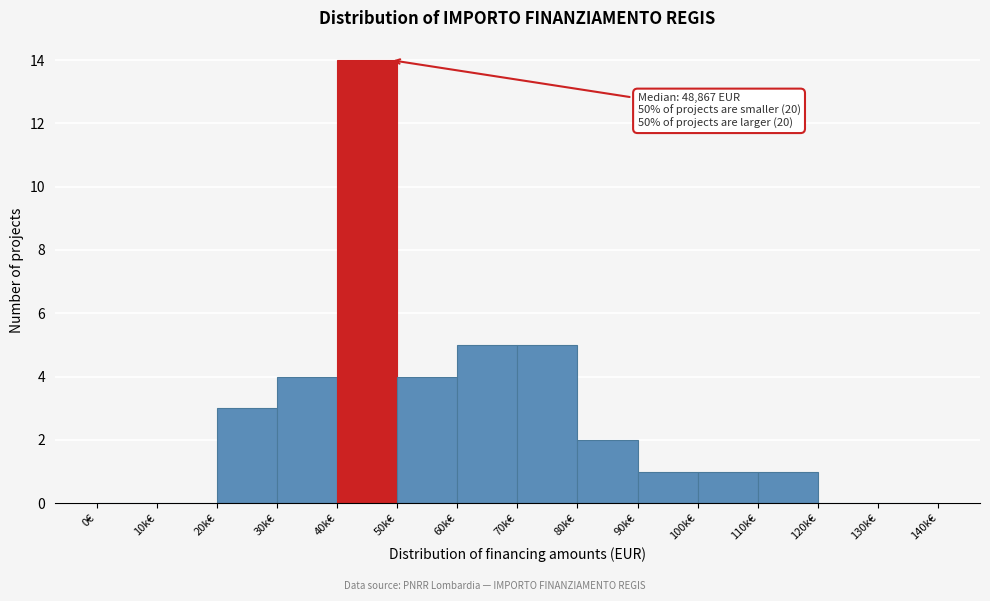

Reading left to right, extract all data points from this chart.

0€=0	10k€=0	20k€=3	30k€=4	40k€=14	50k€=4	60k€=5	70k€=5	80k€=2	90k€=1	100k€=1	110k€=1	120k€=0	130k€=0